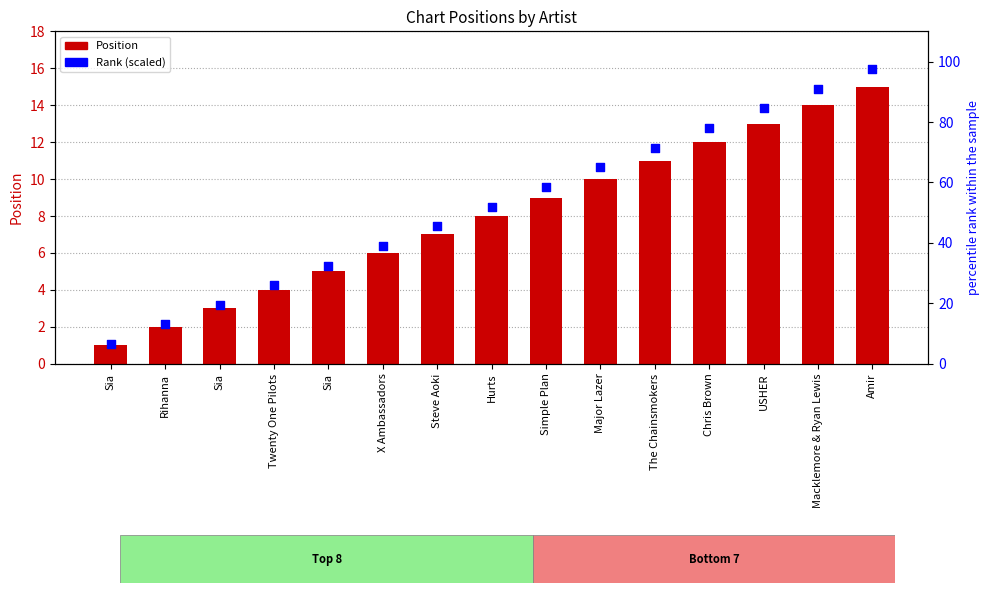

Which series has the largest total across all categories?

rank (scaled)